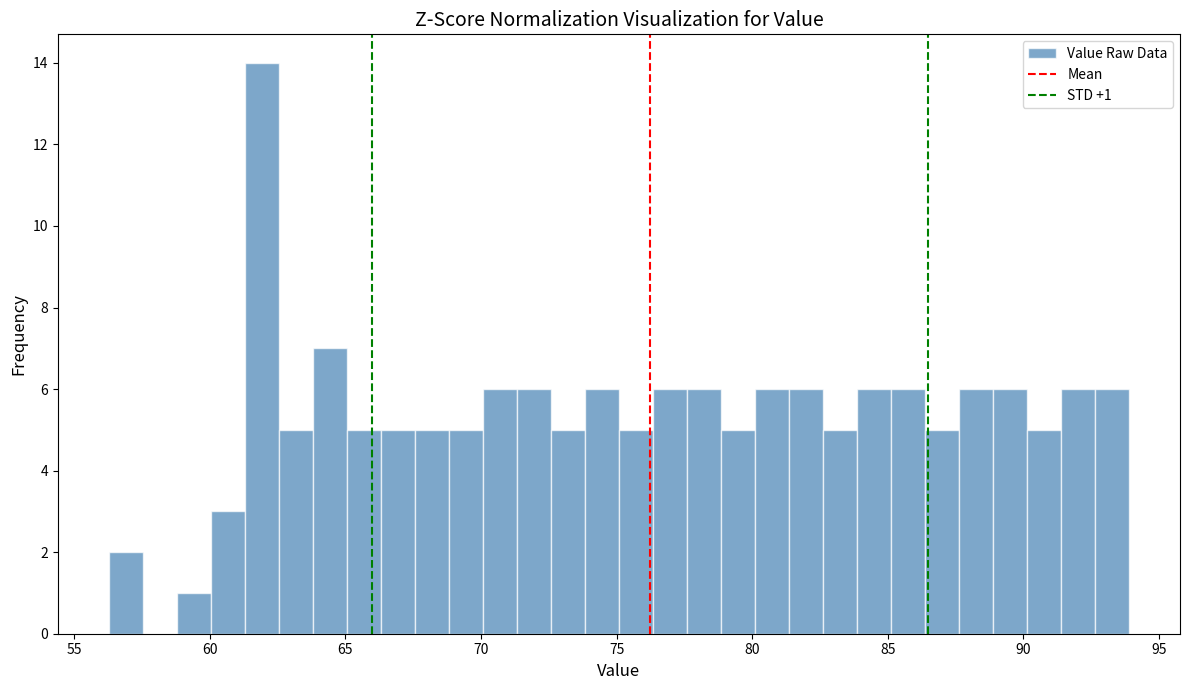

Read against the x-axis, roughly where is the centre of the tallest bar?

62.0